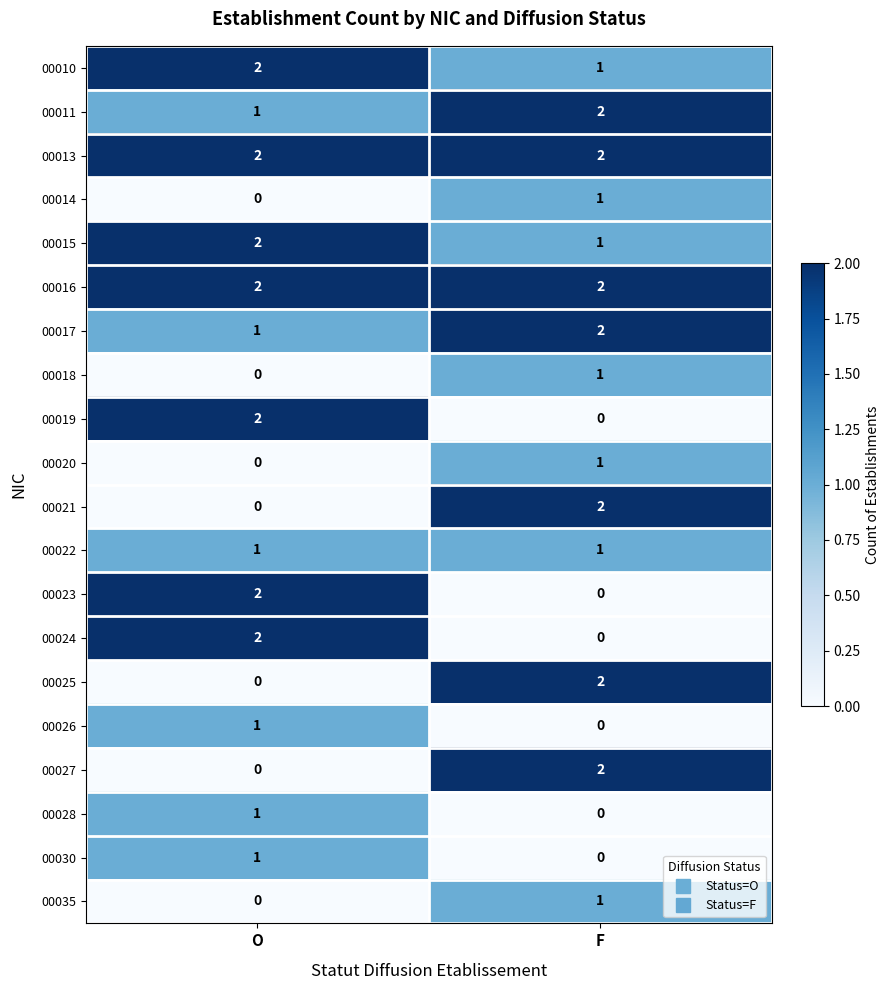

Where is 00020 nearest to the value 0?

O